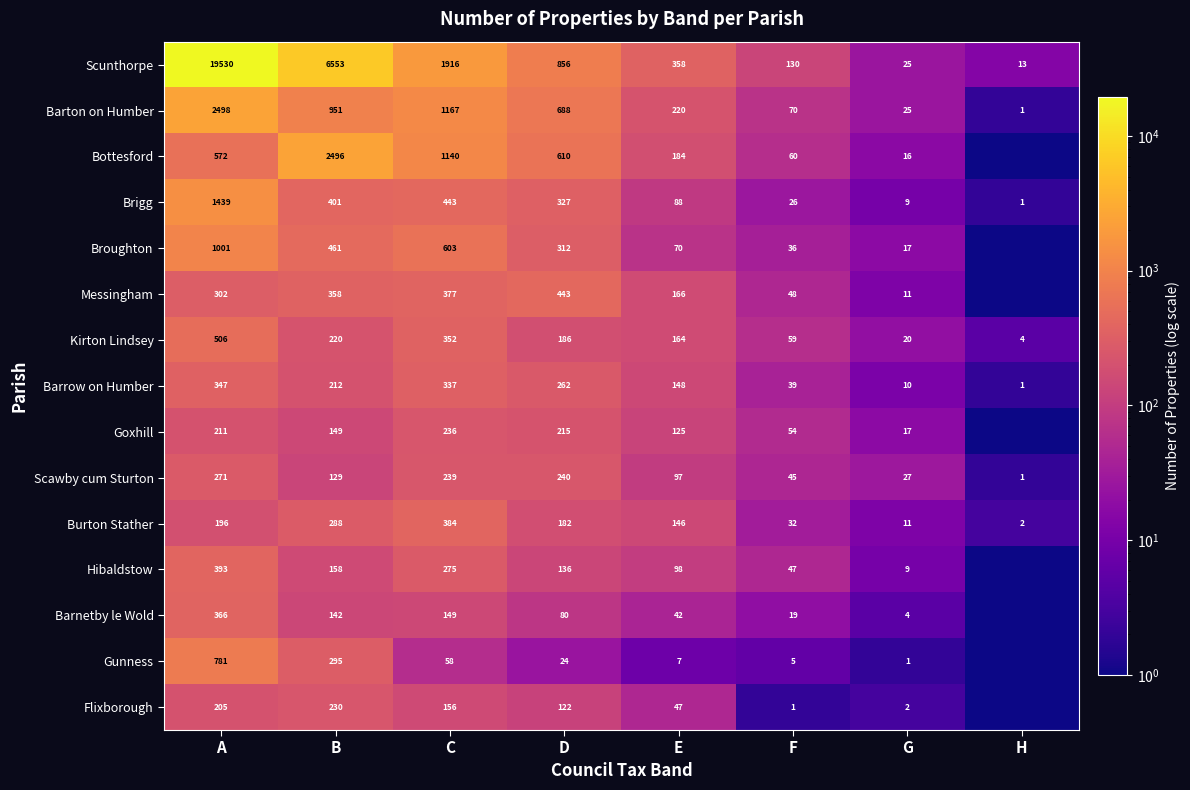

Where does the Scunthorpe series first go above 857?

A